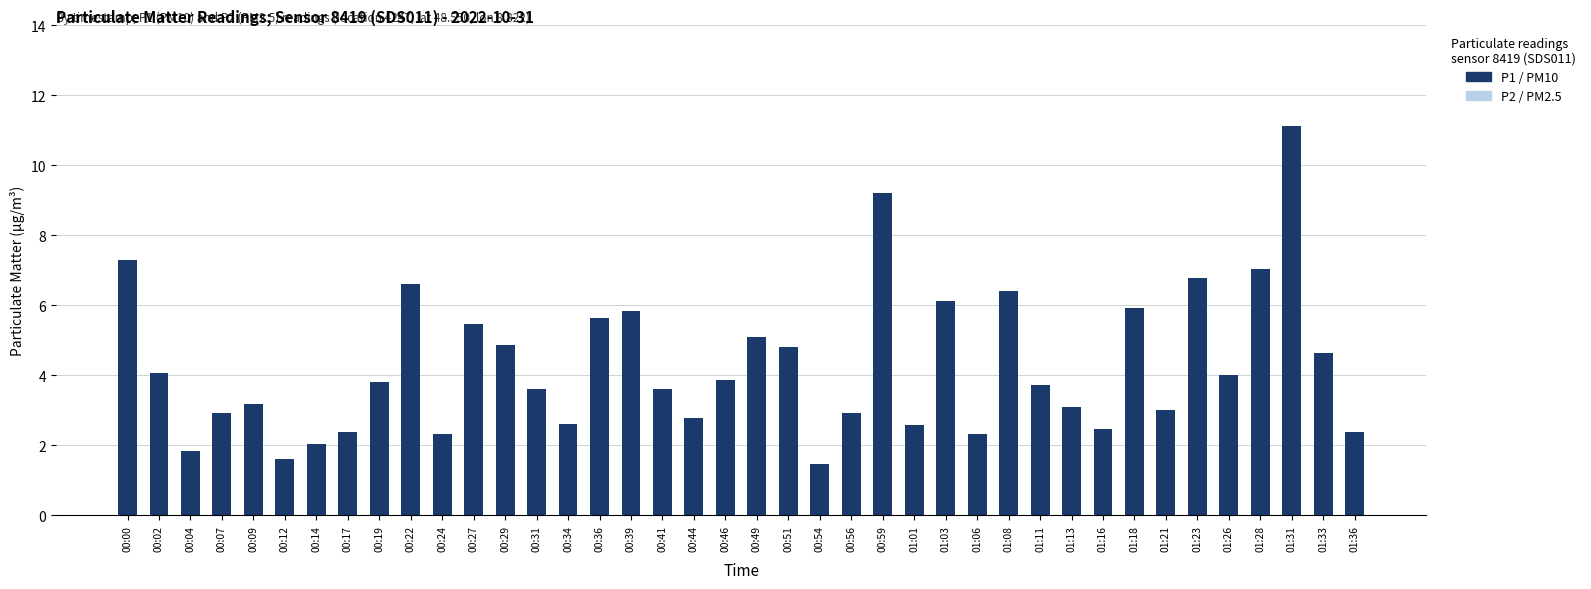

What is the label of the 24th bar from the left?

00:56